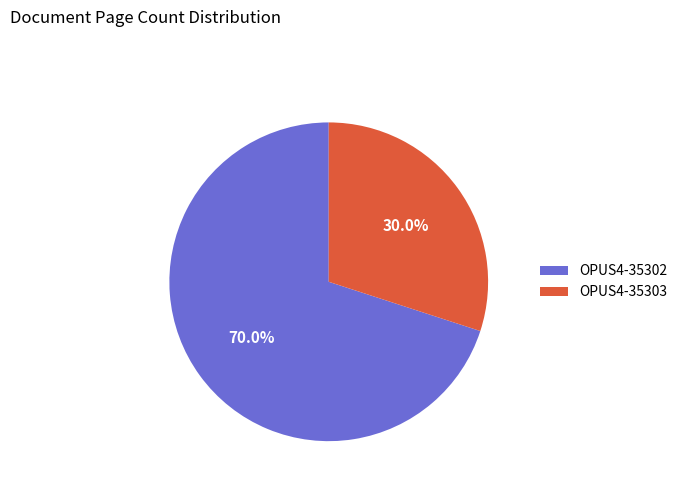

Rank the categories by value from highest to lowest.

OPUS4-35302, OPUS4-35303